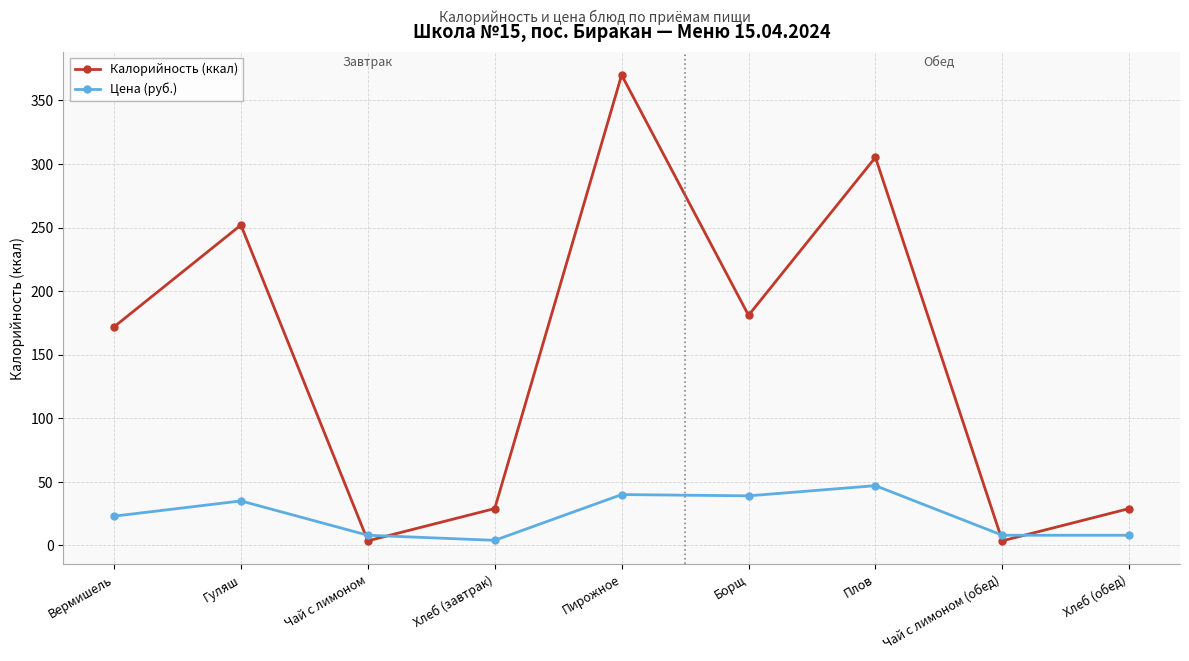

Which category has the lowest value in the Цена (руб.) series?

Хлеб (завтрак)